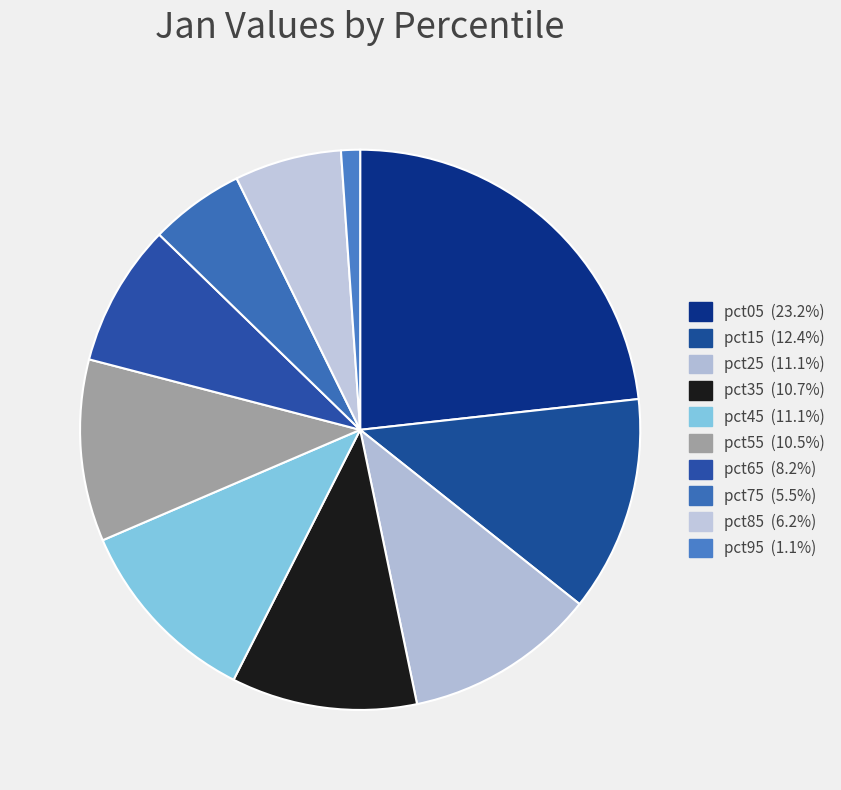

Which category has the biggest portion of the pie?

pct05